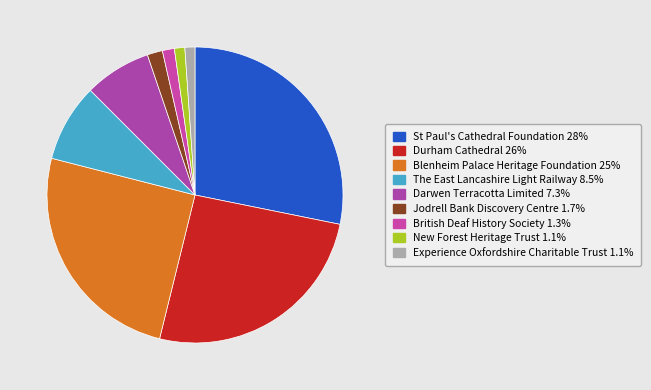

To the nearest percent, what is the combined percentage of Jodrell Bank Discovery Centre and Blenheim Palace Heritage Foundation?

27%